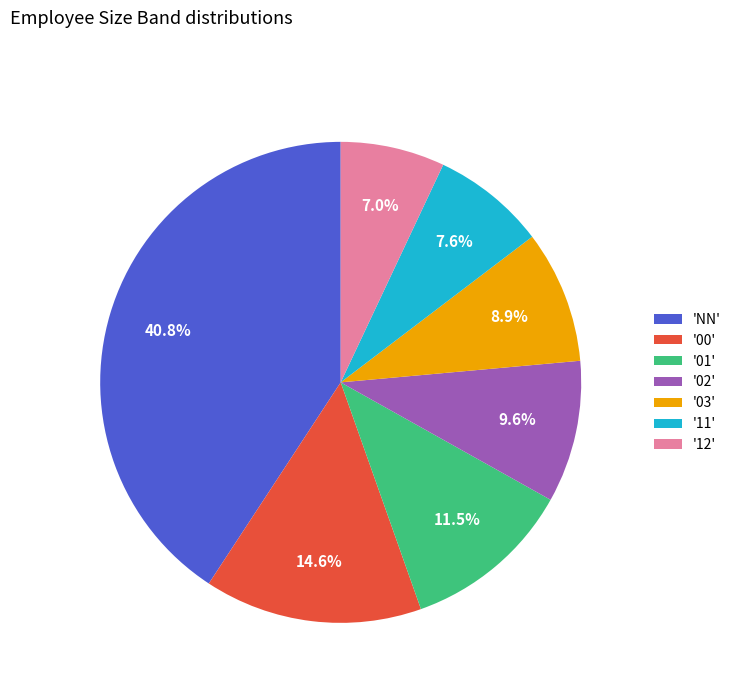

Which slice is the smallest?

'12'